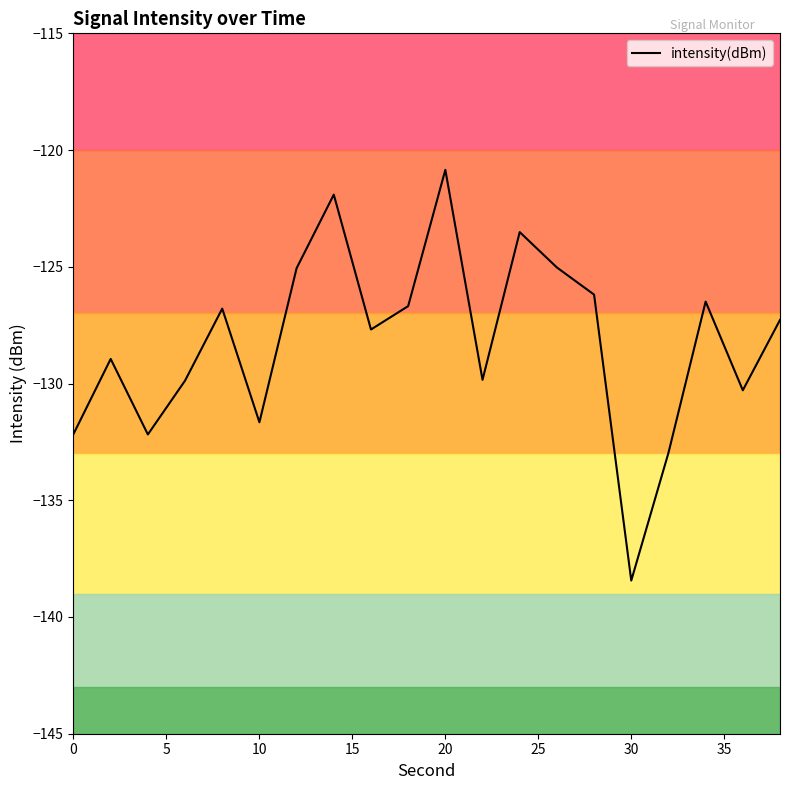

What is the maximum value for intensity(dBm)?

-120.8